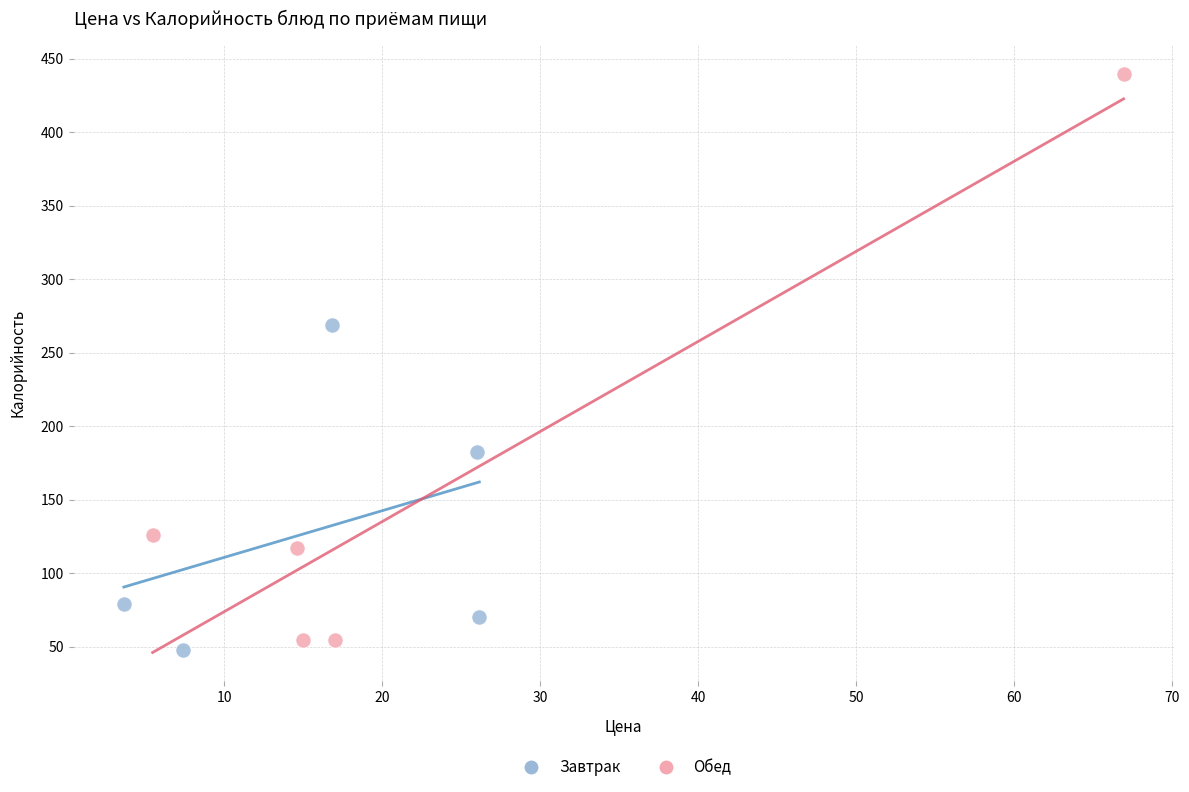

Which series reaches the maximum Y coordinate?

Обед